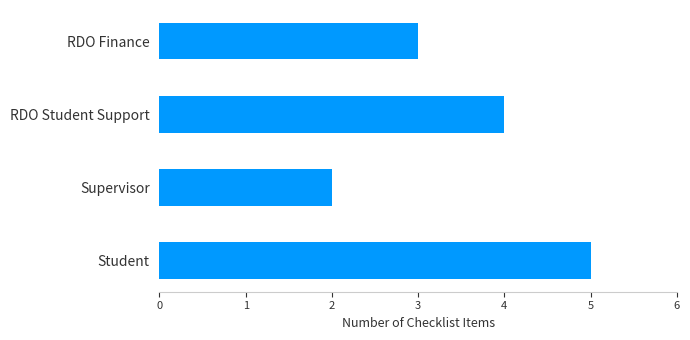

How many values are below 4?

2